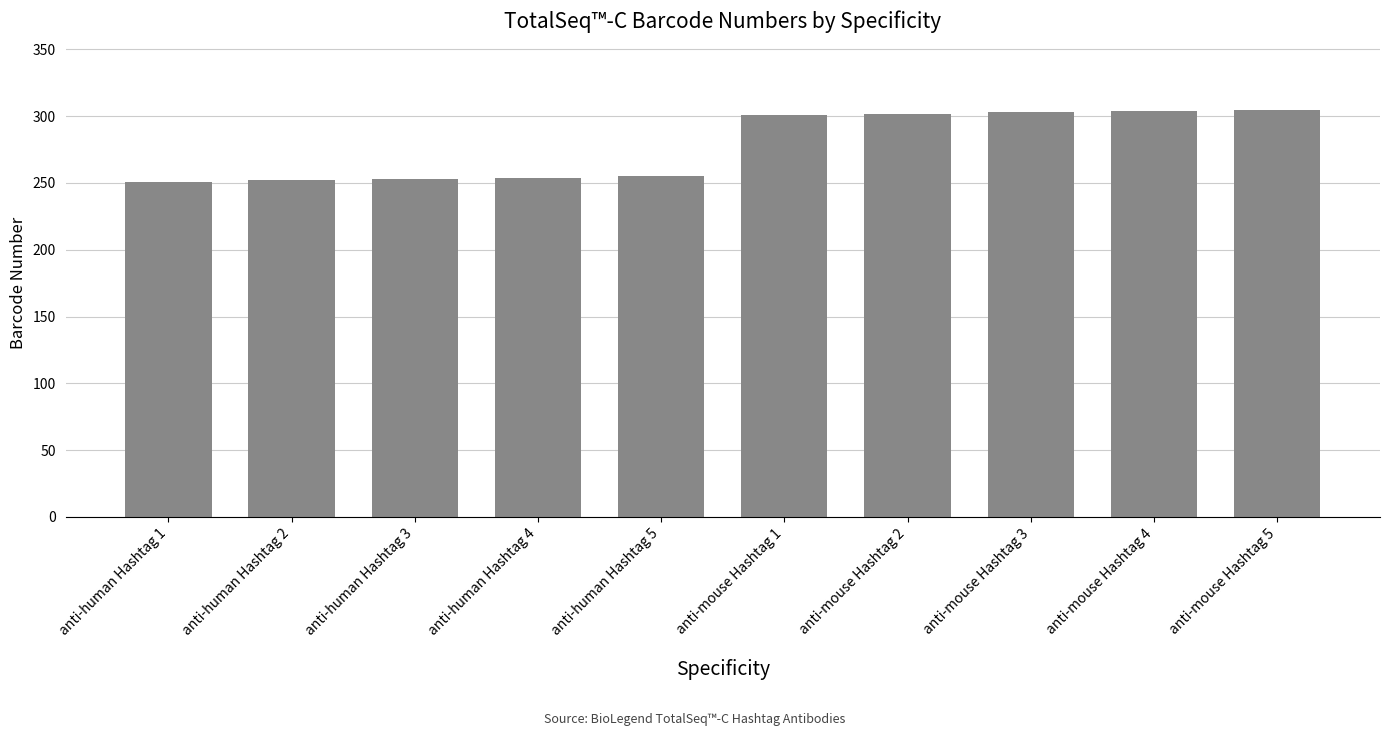

Does the chart contain stacked bars?

No